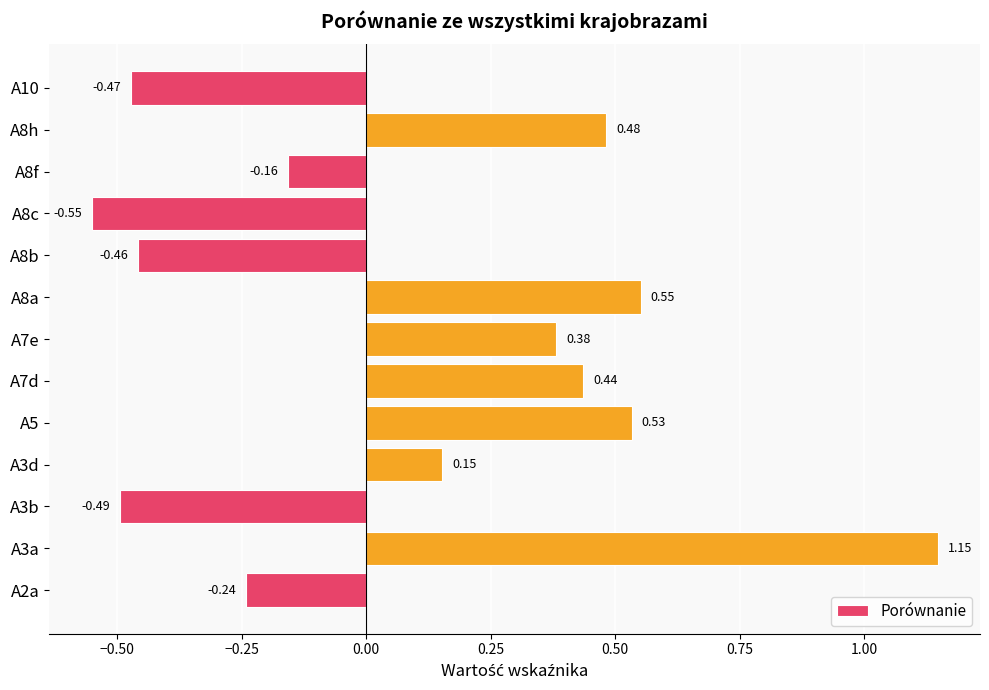

Which has a higher value, A3b or A5?

A5